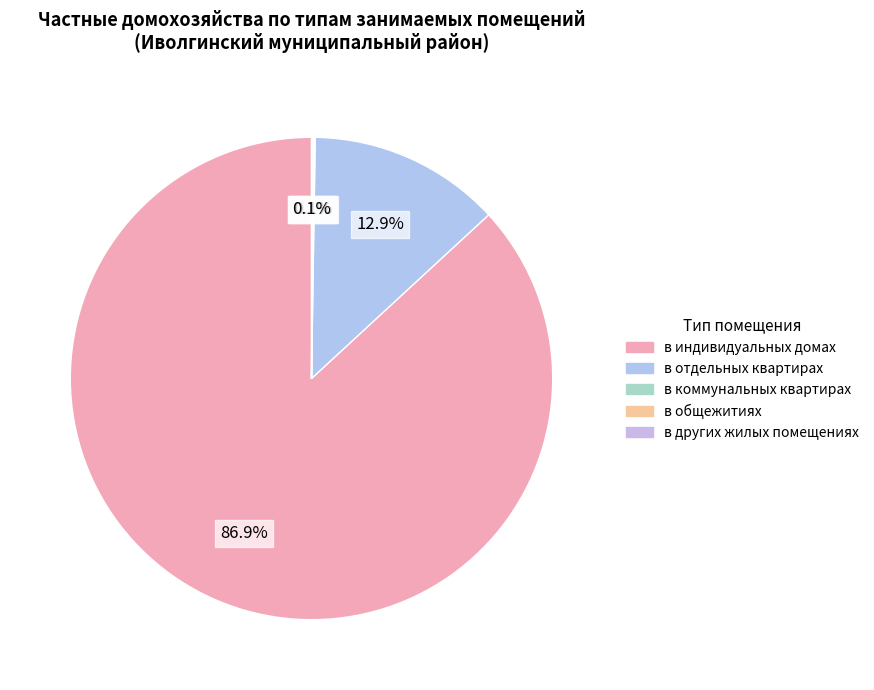

What is the change in value from в отдельных квартирах to в других жилых помещениях?

-2636